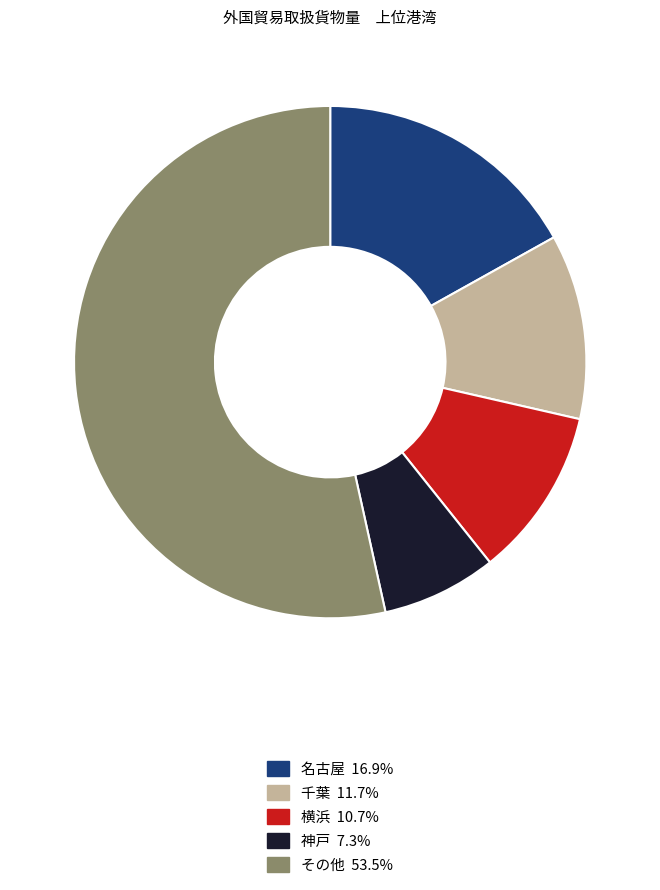

Count the number of slices in the pie.

5